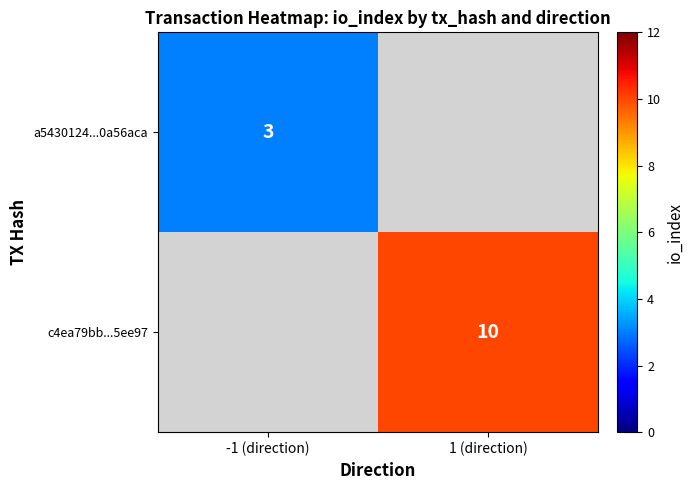

How many series are shown in this chart?

2